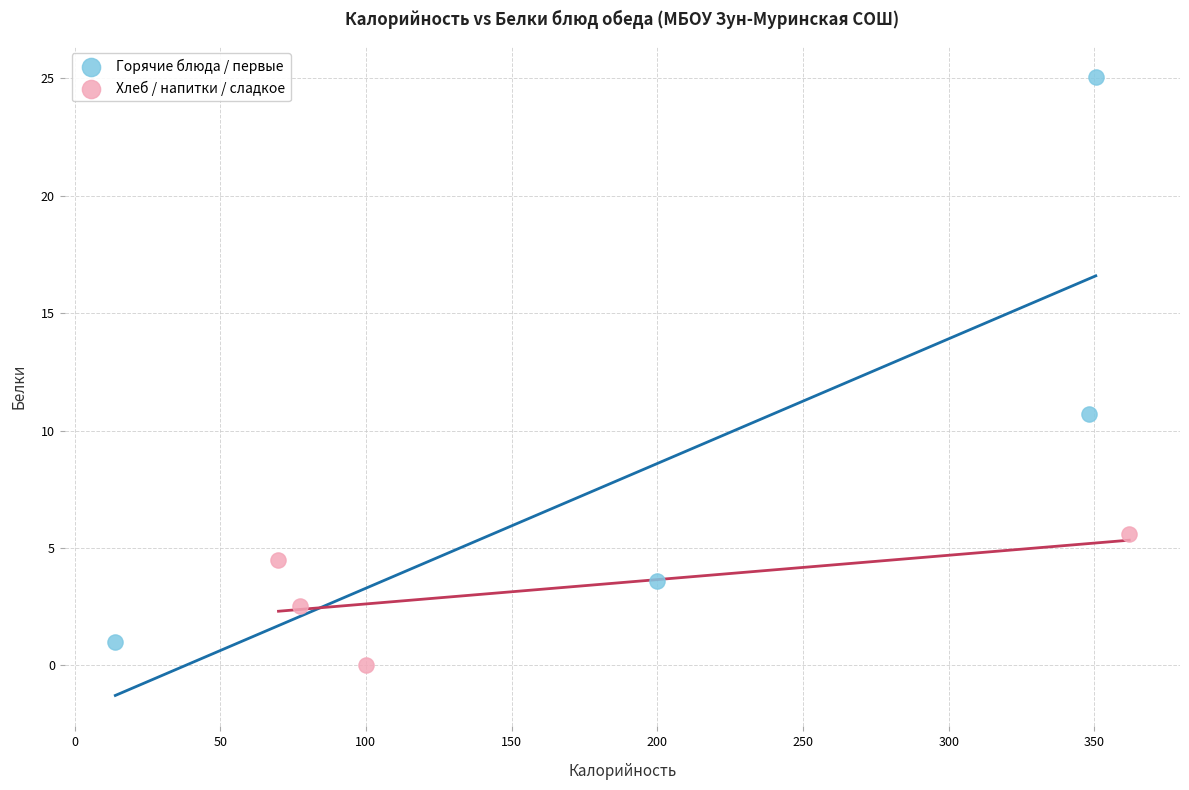

Which series has the widest spread of Y values?

Горячие блюда / первые